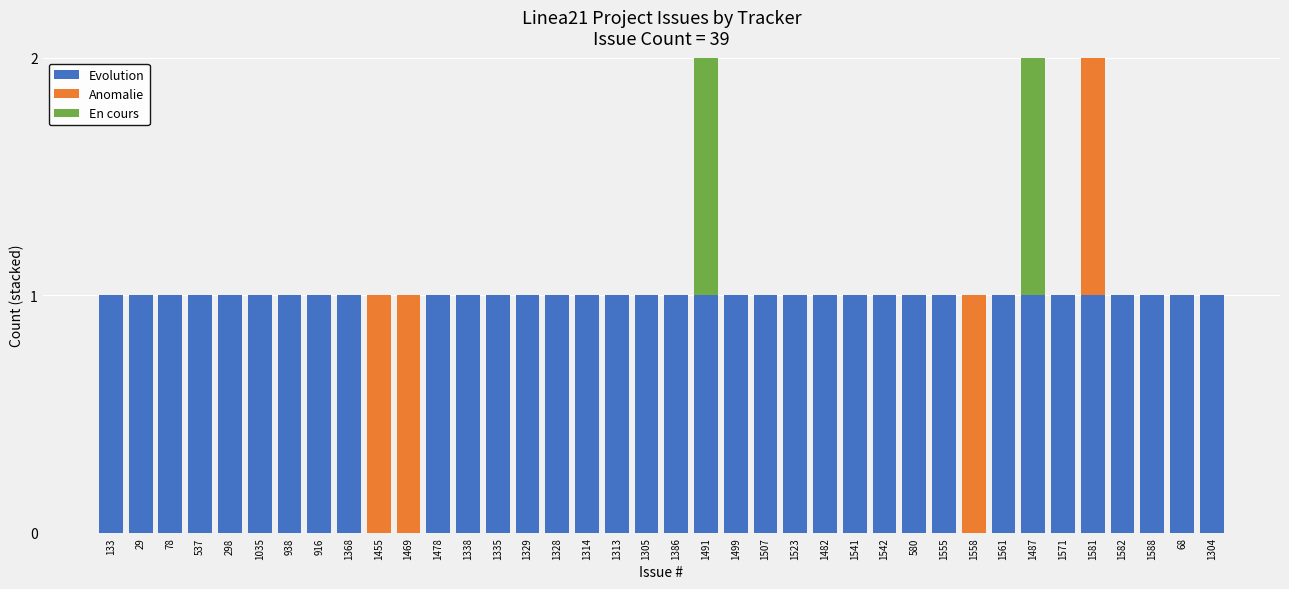

The Evolution series shows 1 at 1314. True or false?

True